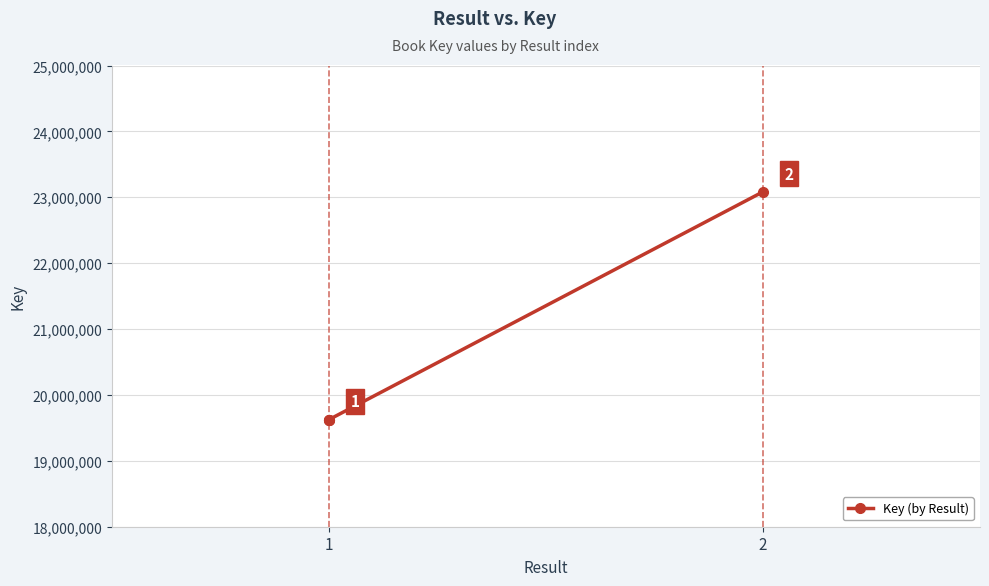

How many series are shown in this chart?

1